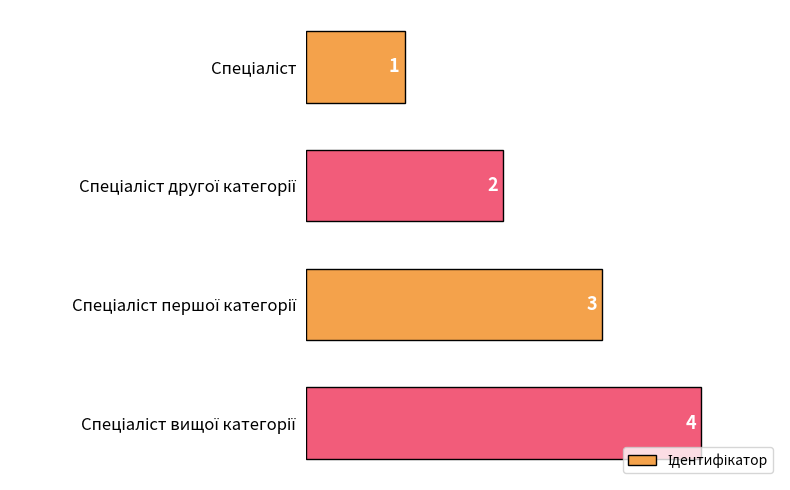

How many distinct data groups are displayed?

1